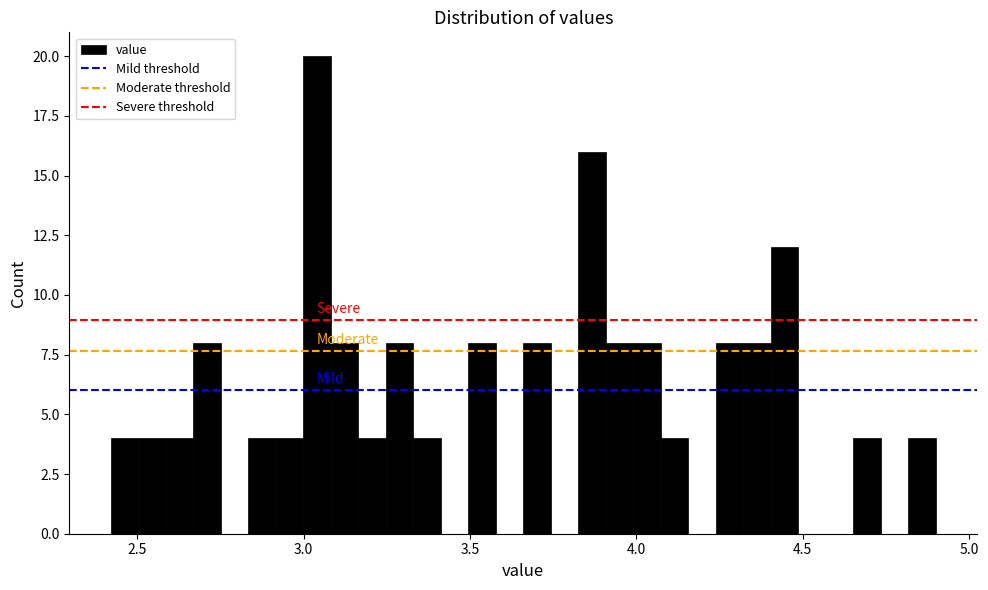

Read against the x-axis, roughly where is the centre of the tallest bar?

3.05